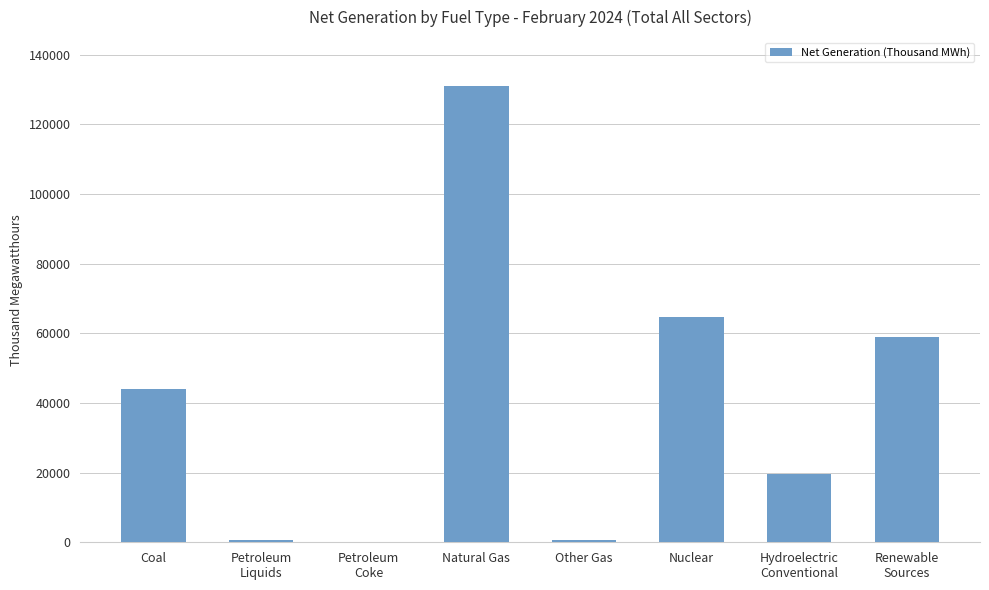

What is the maximum value shown in the chart?

130990